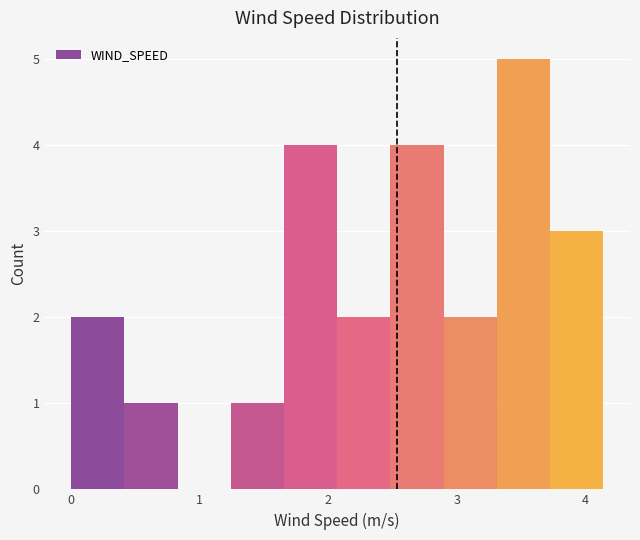

Reading left to right, list every bar in this chart as the range it spans on the x-axis followed by its height. Neither the bar edges nor the heights are printed on the chart, so give them approximately, as read against the axes.

0.0 to 0.4: 2
0.4 to 0.8: 1
0.8 to 1.2: 0
1.2 to 1.7: 1
1.7 to 2.1: 4
2.1 to 2.5: 2
2.5 to 2.9: 4
2.9 to 3.3: 2
3.3 to 3.7: 5
3.7 to 4.1: 3